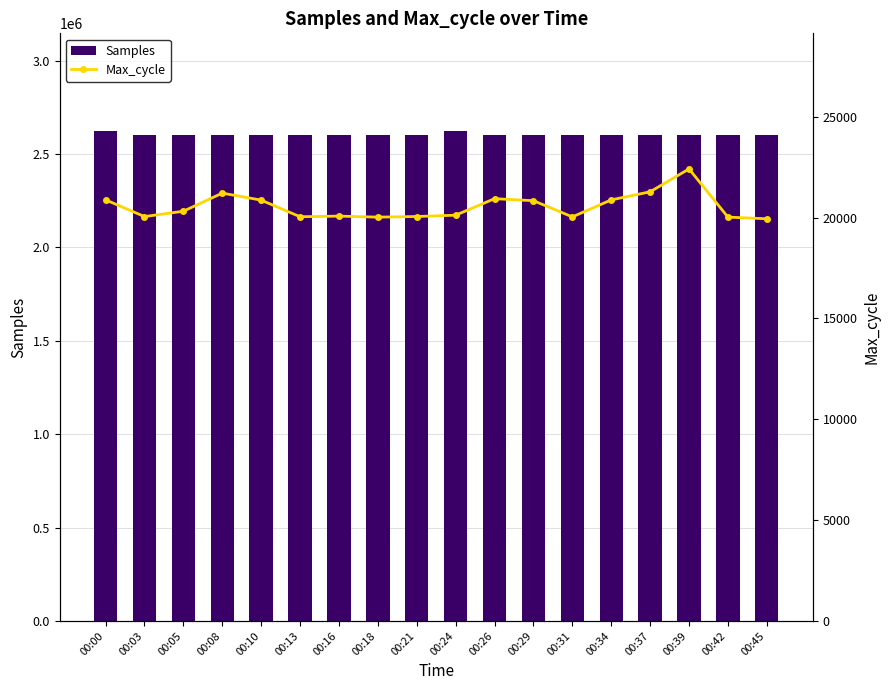

True or false: Max_cycle has a value of 20023 at 00:42.

True